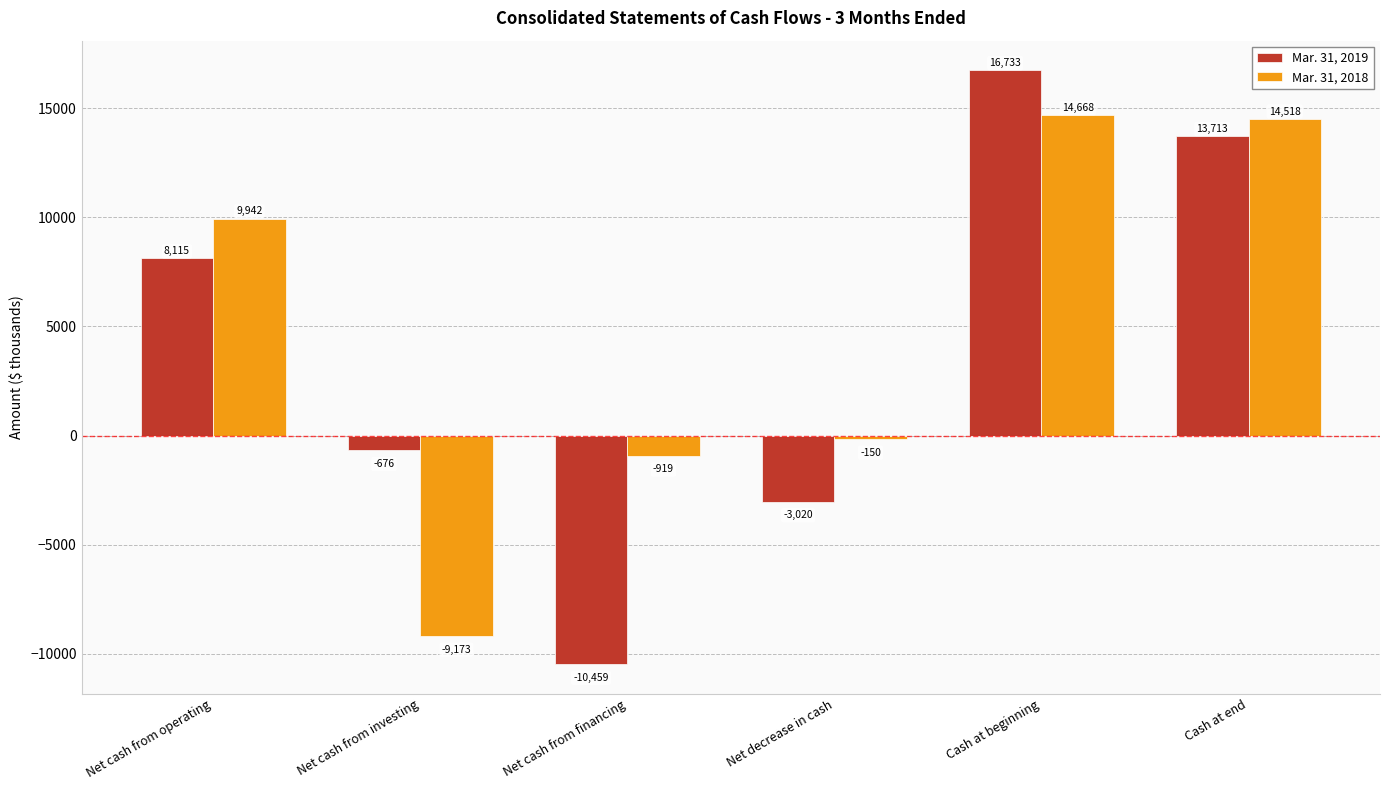

Reading left to right, list all the values displayed in this chart.

Mar. 31, 2019: Net cash from operating=8115	Net cash from investing=-676	Net cash from financing=-10459	Net decrease in cash=-3020	Cash at beginning=16733	Cash at end=13713
Mar. 31, 2018: Net cash from operating=9942	Net cash from investing=-9173	Net cash from financing=-919	Net decrease in cash=-150	Cash at beginning=14668	Cash at end=14518